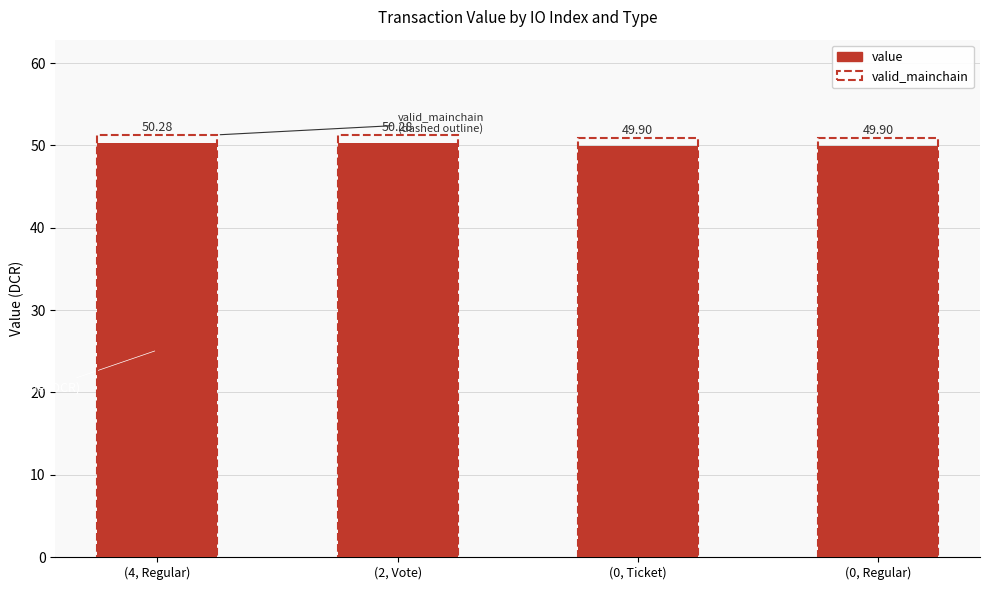

Between (0, Ticket) and (2, Vote), which is larger?

(2, Vote)